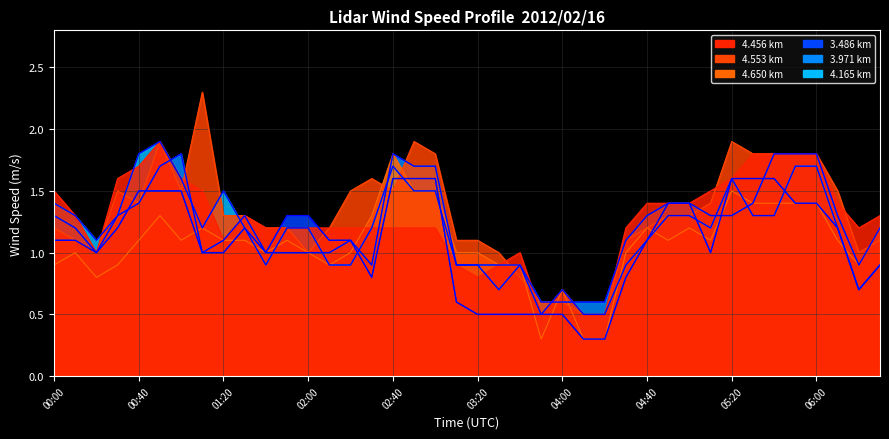

What is the total value across all series at 01:10?

8.2